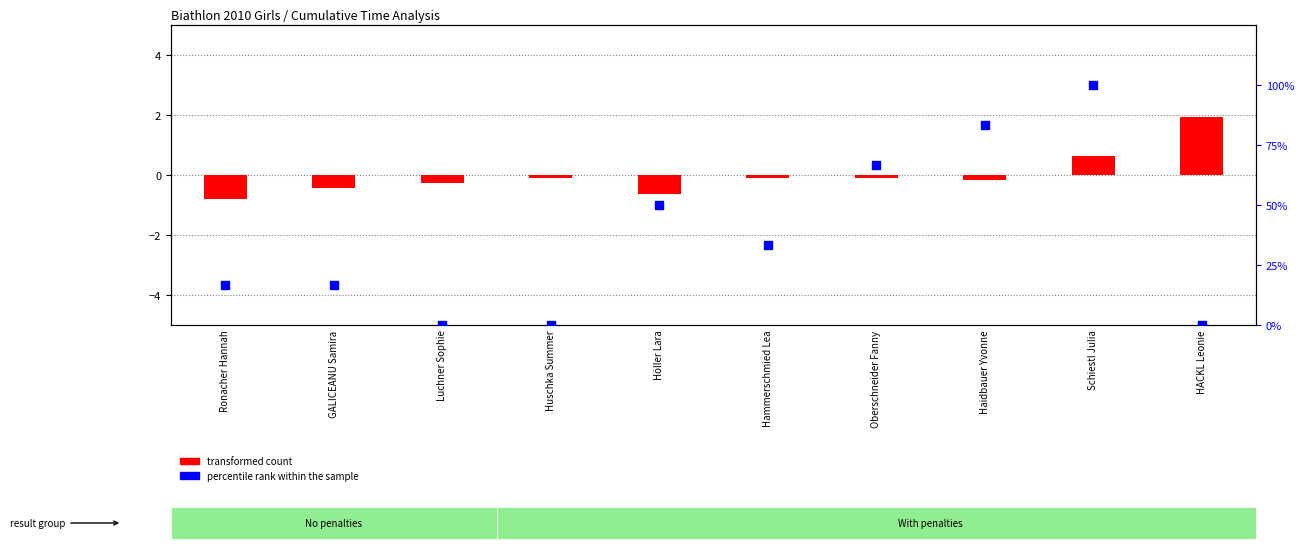

Which series has the largest Y range (max minus min)?

percentile rank within the sample